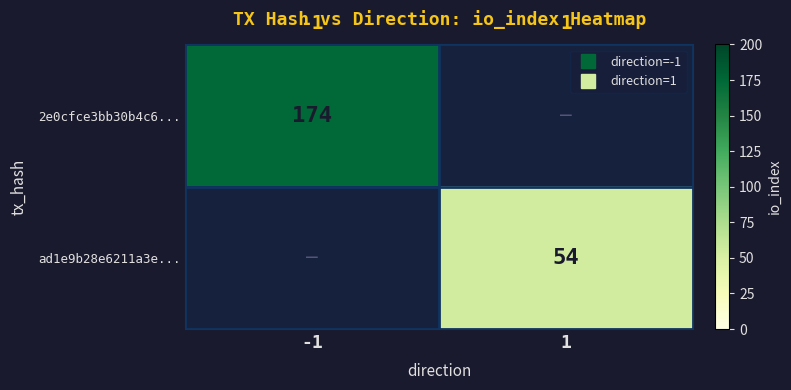

What is the difference between the highest and lowest values at -1?

174